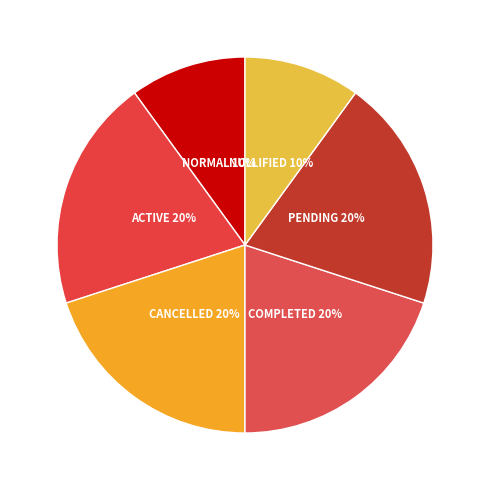

How many segments does this pie chart have?

6